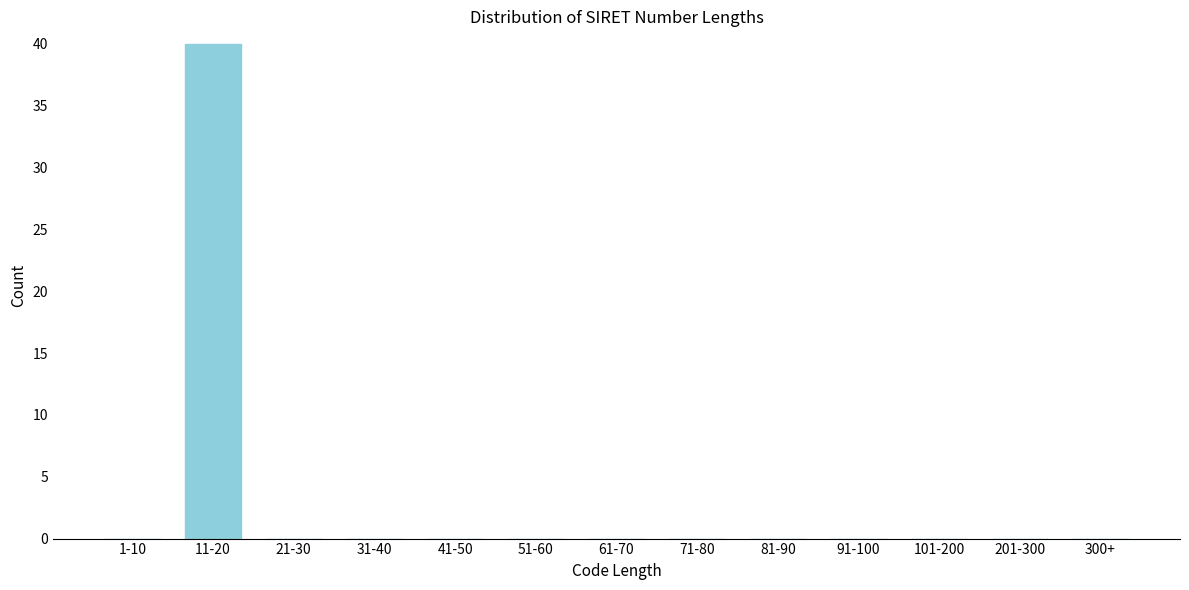

Reading right to left, what are all the values shown in this chart?

300+=0	201-300=0	101-200=0	91-100=0	81-90=0	71-80=0	61-70=0	51-60=0	41-50=0	31-40=0	21-30=0	11-20=40	1-10=0